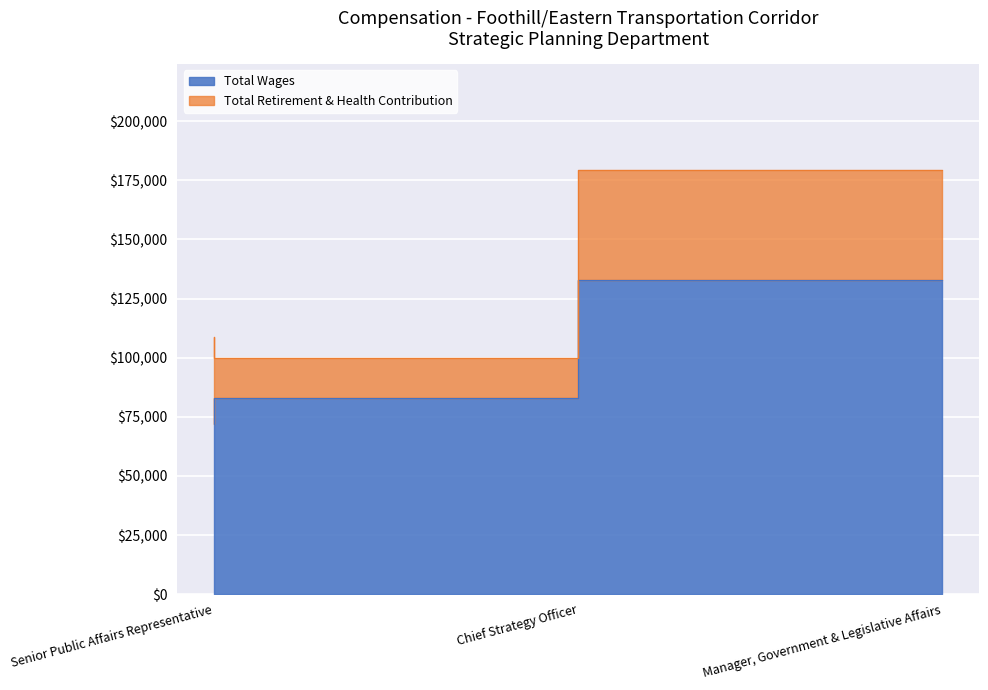

Read the value at Chief Strategy Officer.

83091